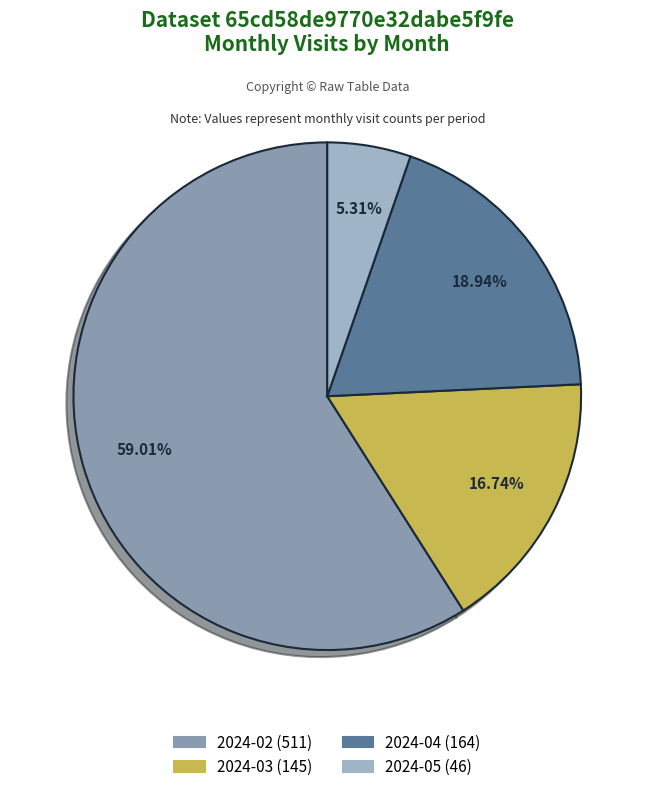

The 2024-03 slice represents 17% of the pie. True or false?

True